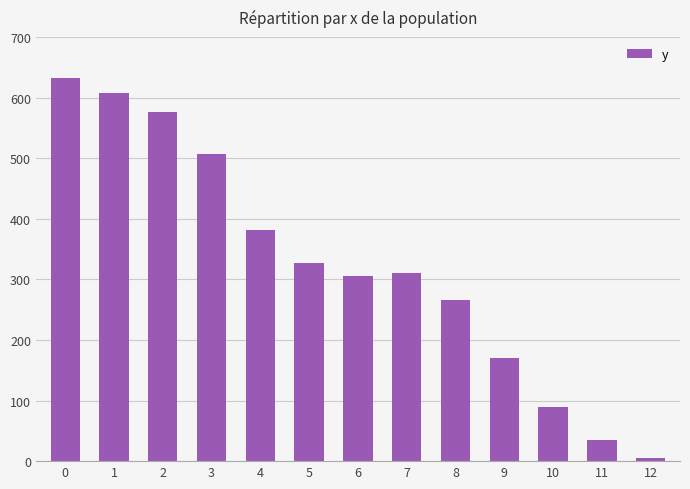

What is the maximum value shown in the chart?

632.0